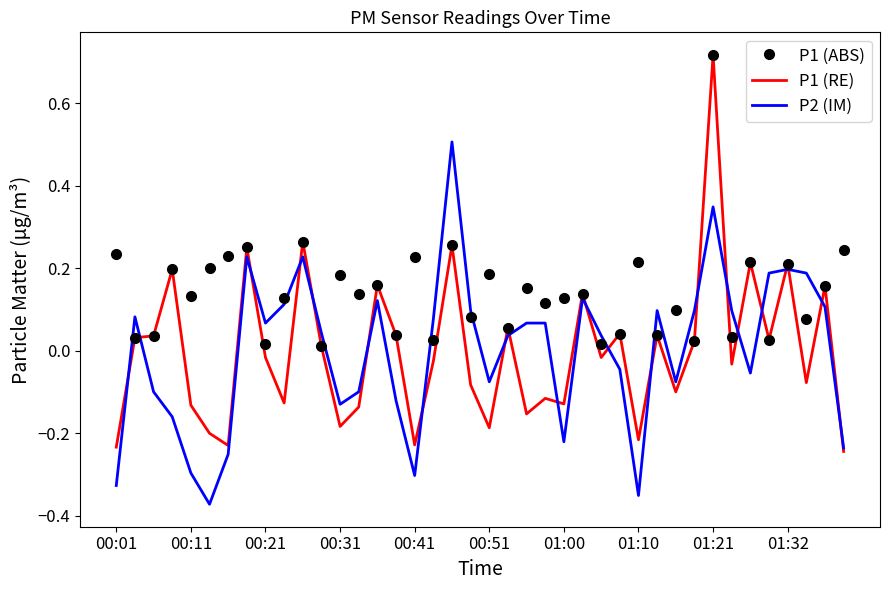

Which series has the largest total across all categories?

P1 (ABS)